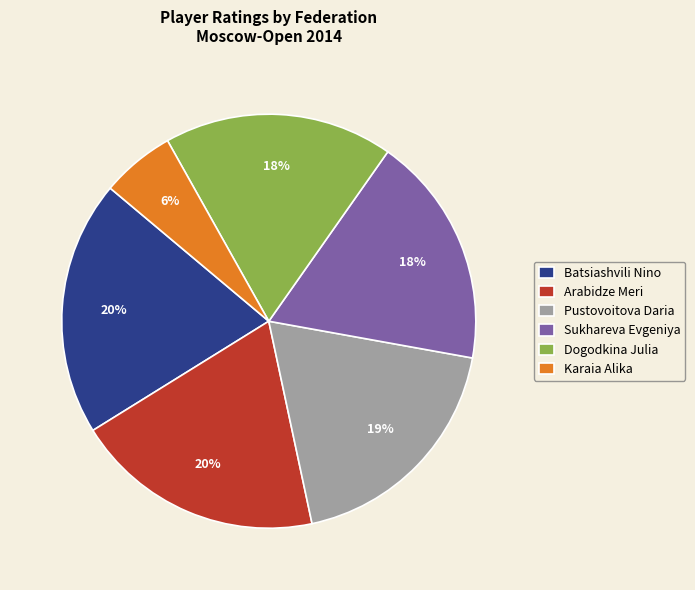

To the nearest percent, what is the difference between the largest and smallest slice percentages?

14%